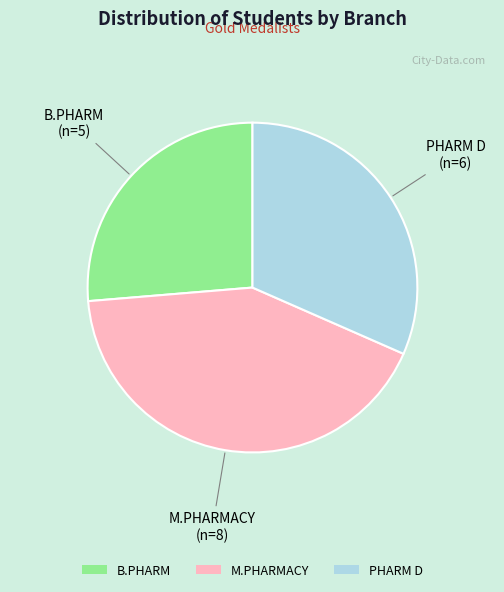

Combined, do PHARM D and B.PHARM account for over 50%?

Yes